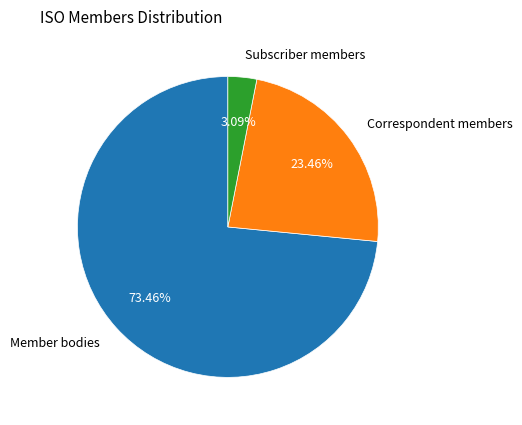

To the nearest percent, what is the combined percentage of Subscriber members and Member bodies?

77%